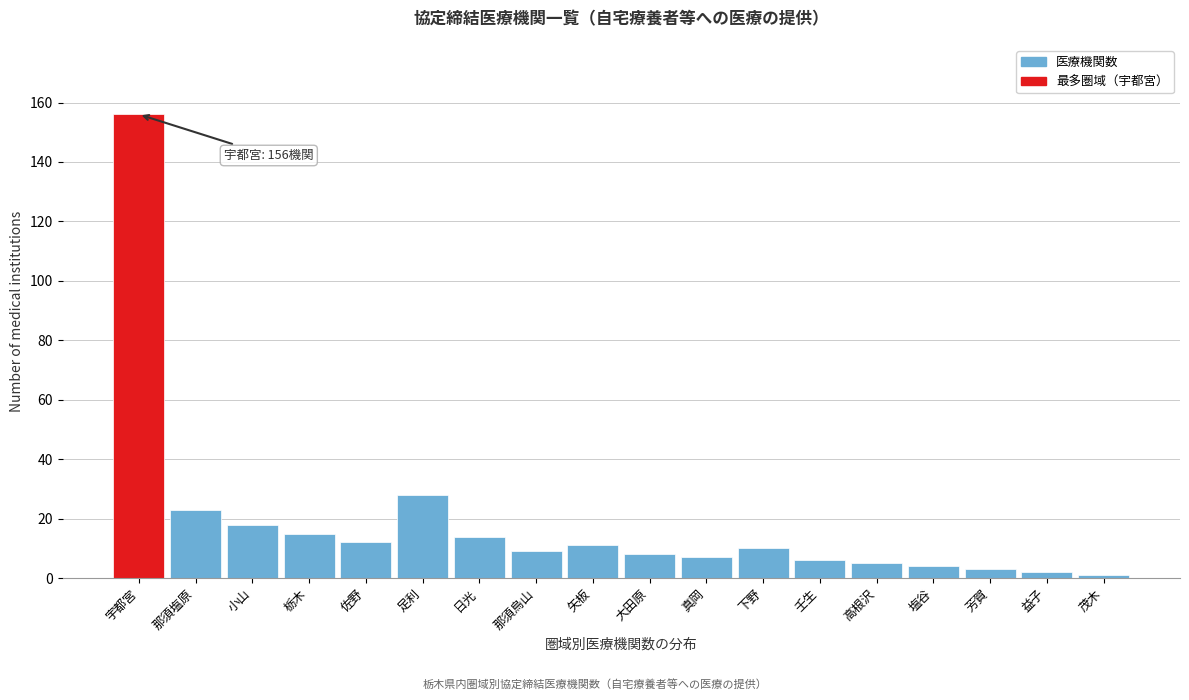

Reading left to right, list all the values displayed in this chart.

156	23	18	15	12	28	14	9	11	8	7	10	6	5	4	3	2	1